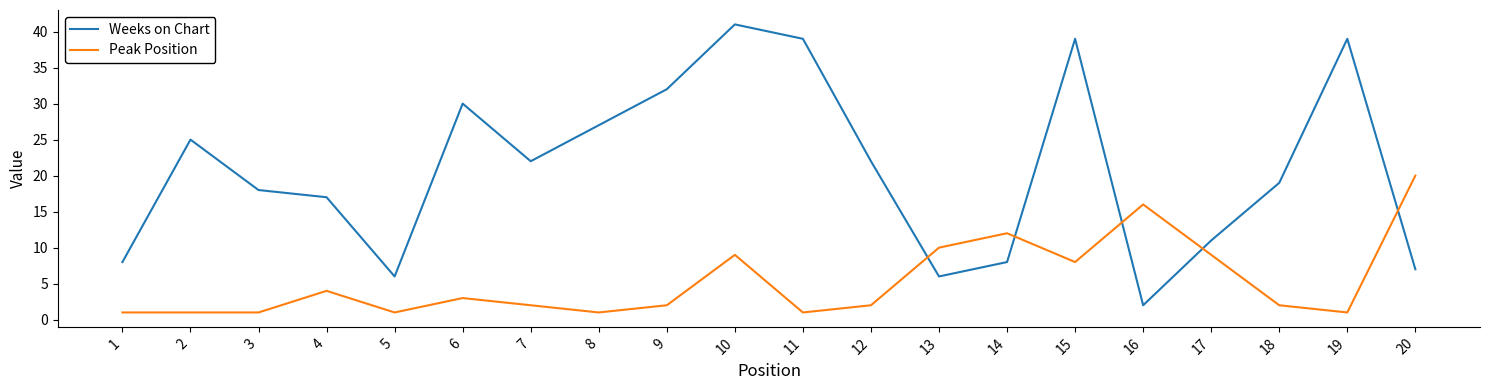

What is the spread (max minus min) of values at 8?

26